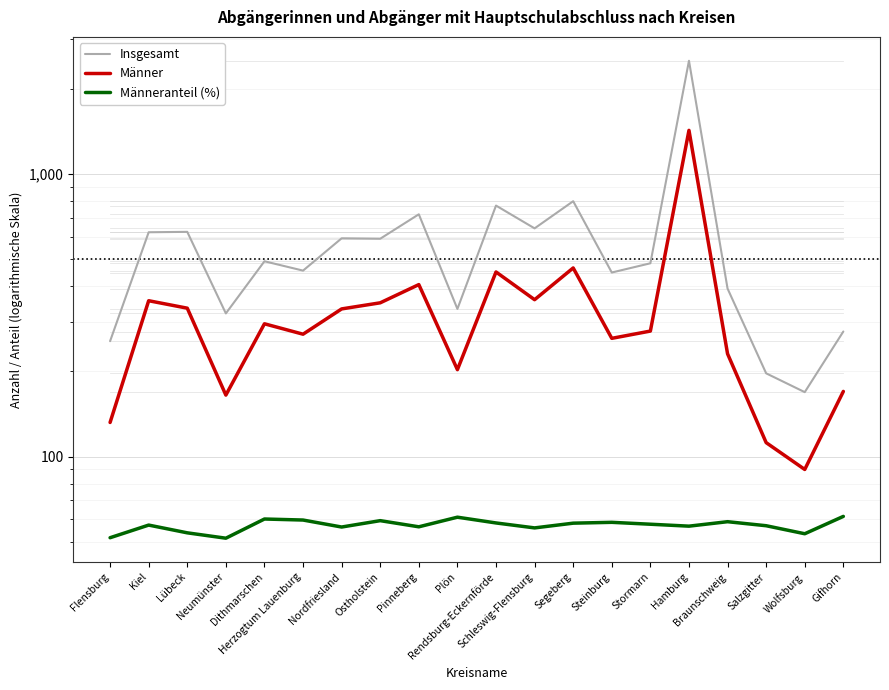

Which series has the largest range (max minus min)?

Insgesamt